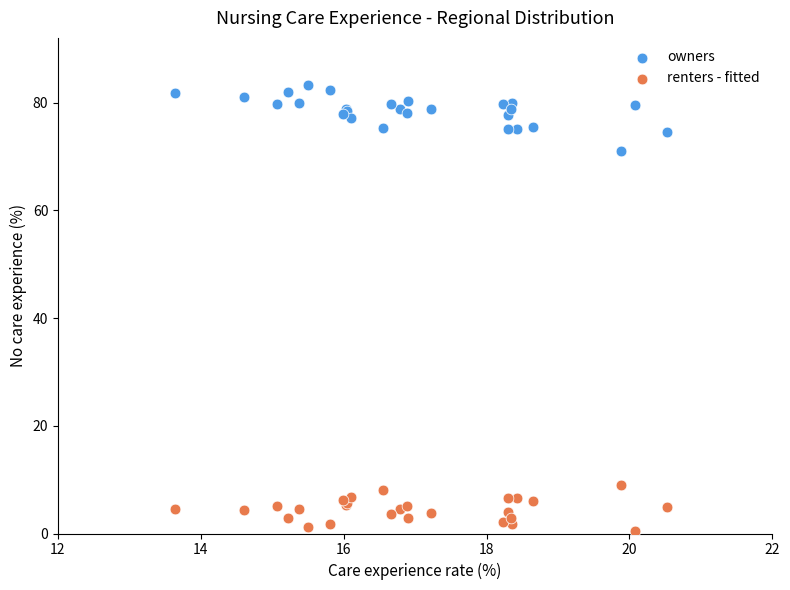

What are all the series names shown in the legend?

owners, renters - fitted